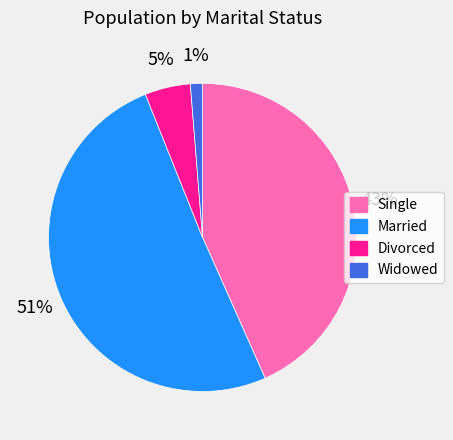

Rank the categories by value from lowest to highest.

Widowed, Divorced, Single, Married